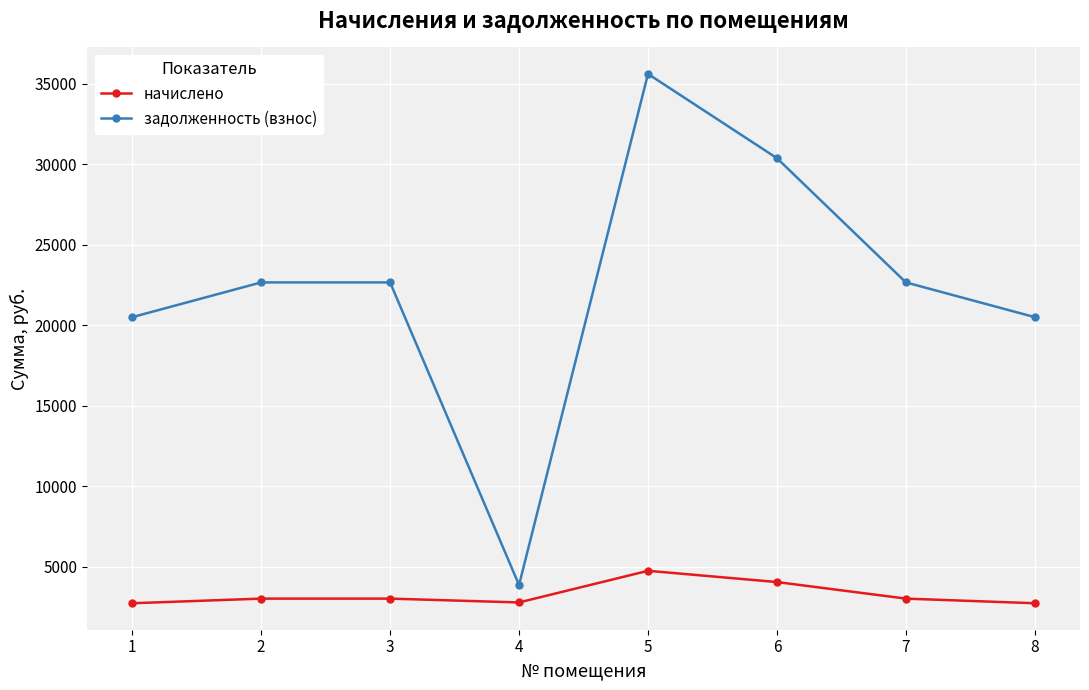

What is the difference between the maximum and second lowest values in the задолженность (взнос) series?

15111.0